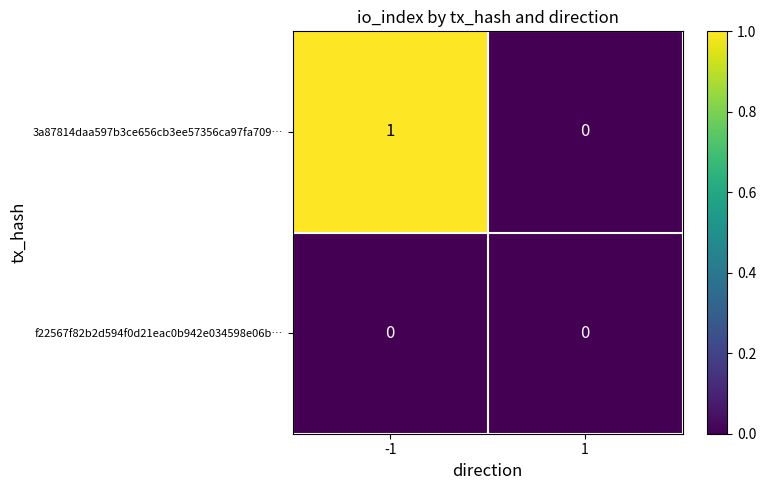

What is the maximum value shown in the chart?

1